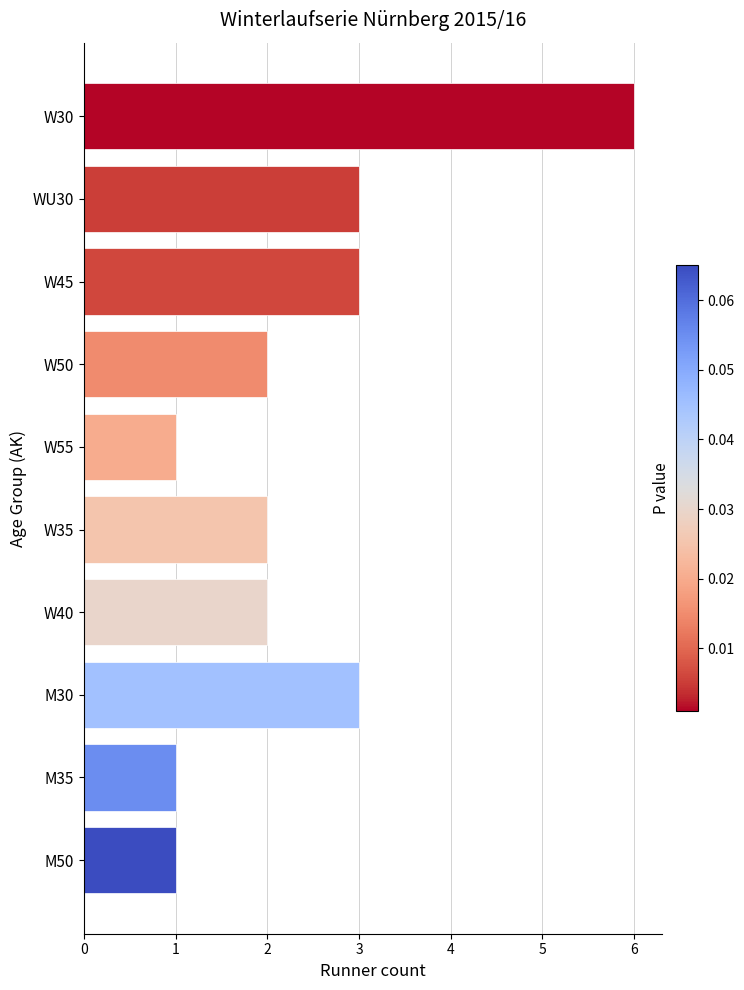

What is the change in value from W55 to W45?

+2